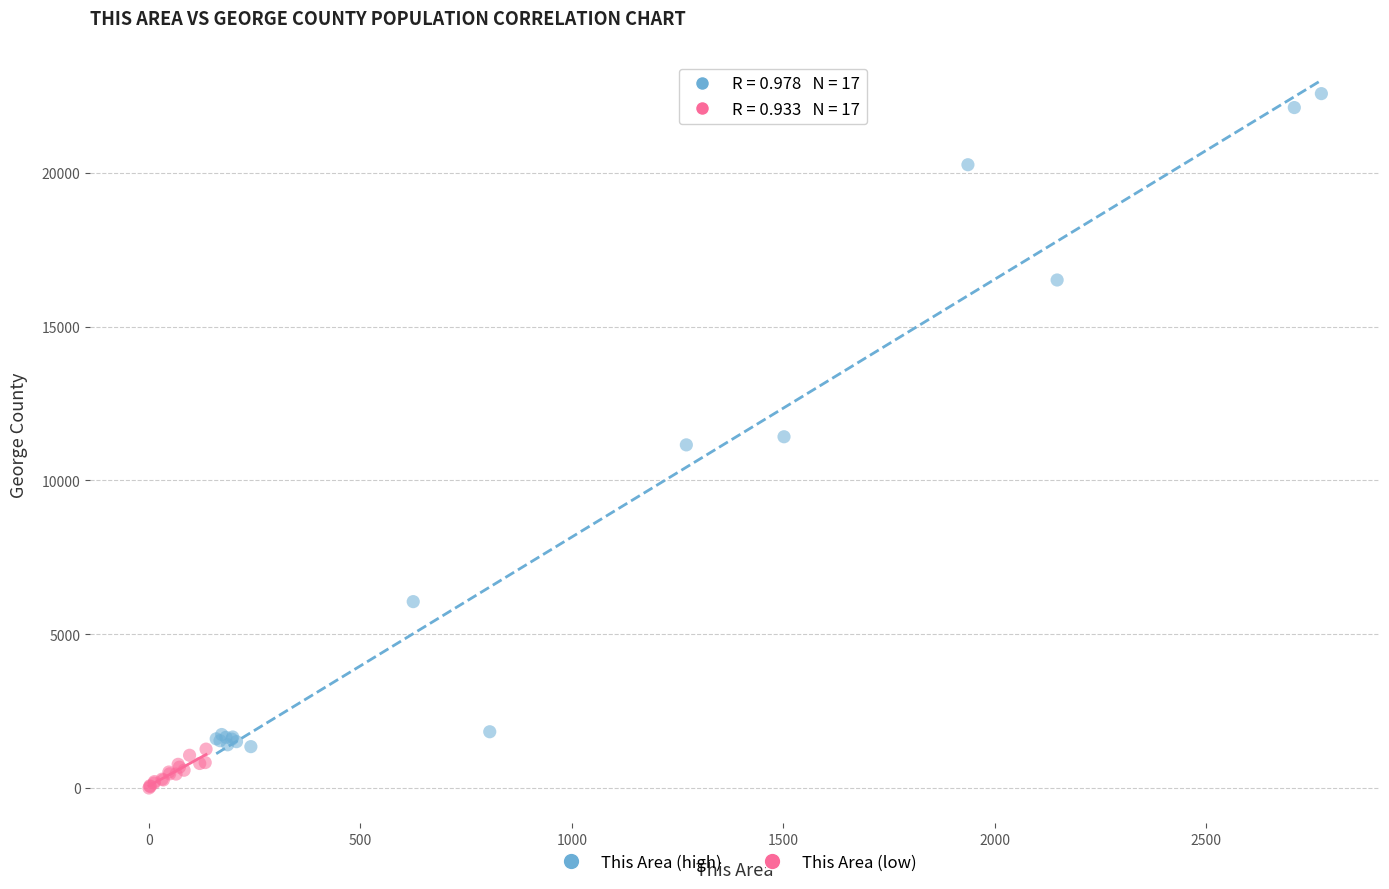

Which series contains the highest Y value?

This Area (high)